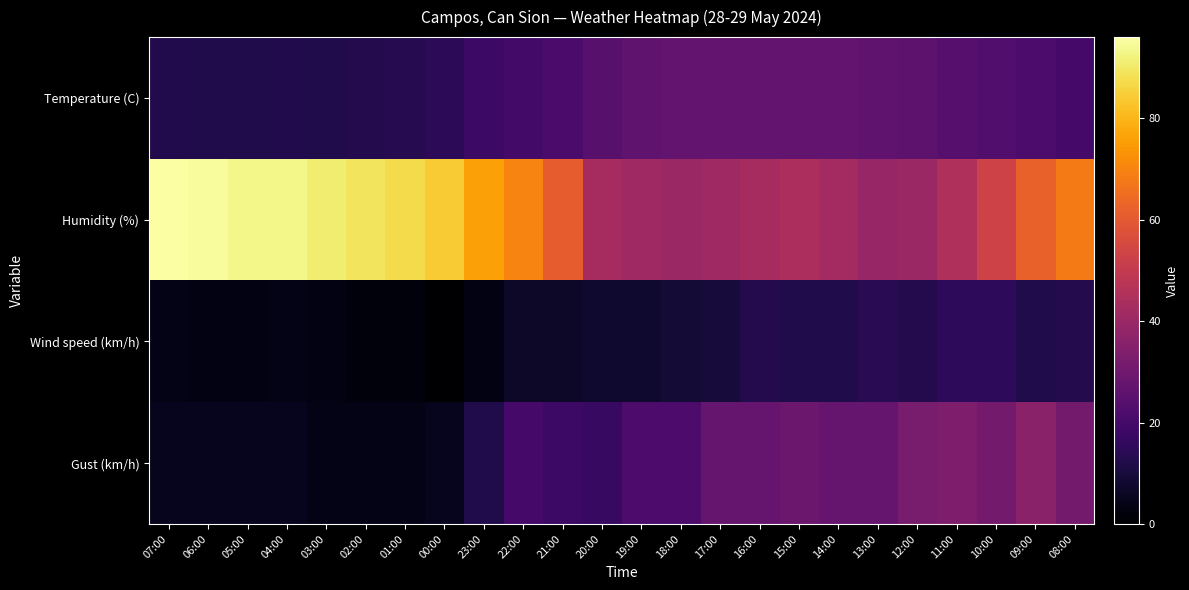

Which series has the largest total across all categories?

Humidity (%)